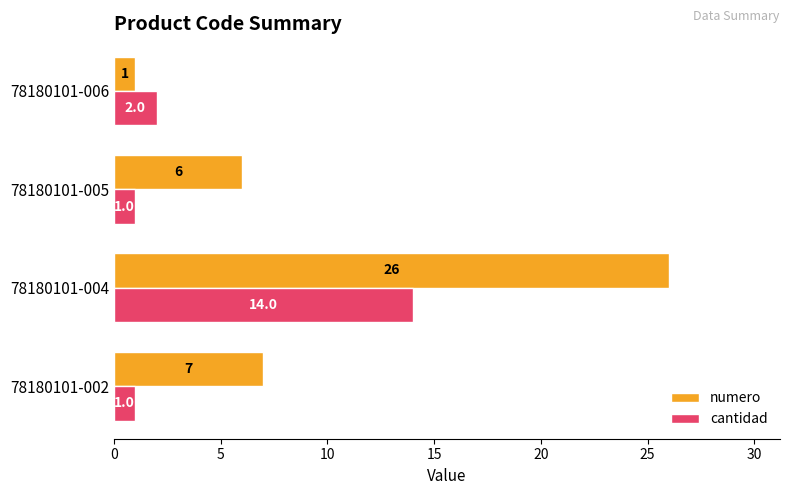

At 78180101-002, list the series in order from smallest to largest.

cantidad, numero